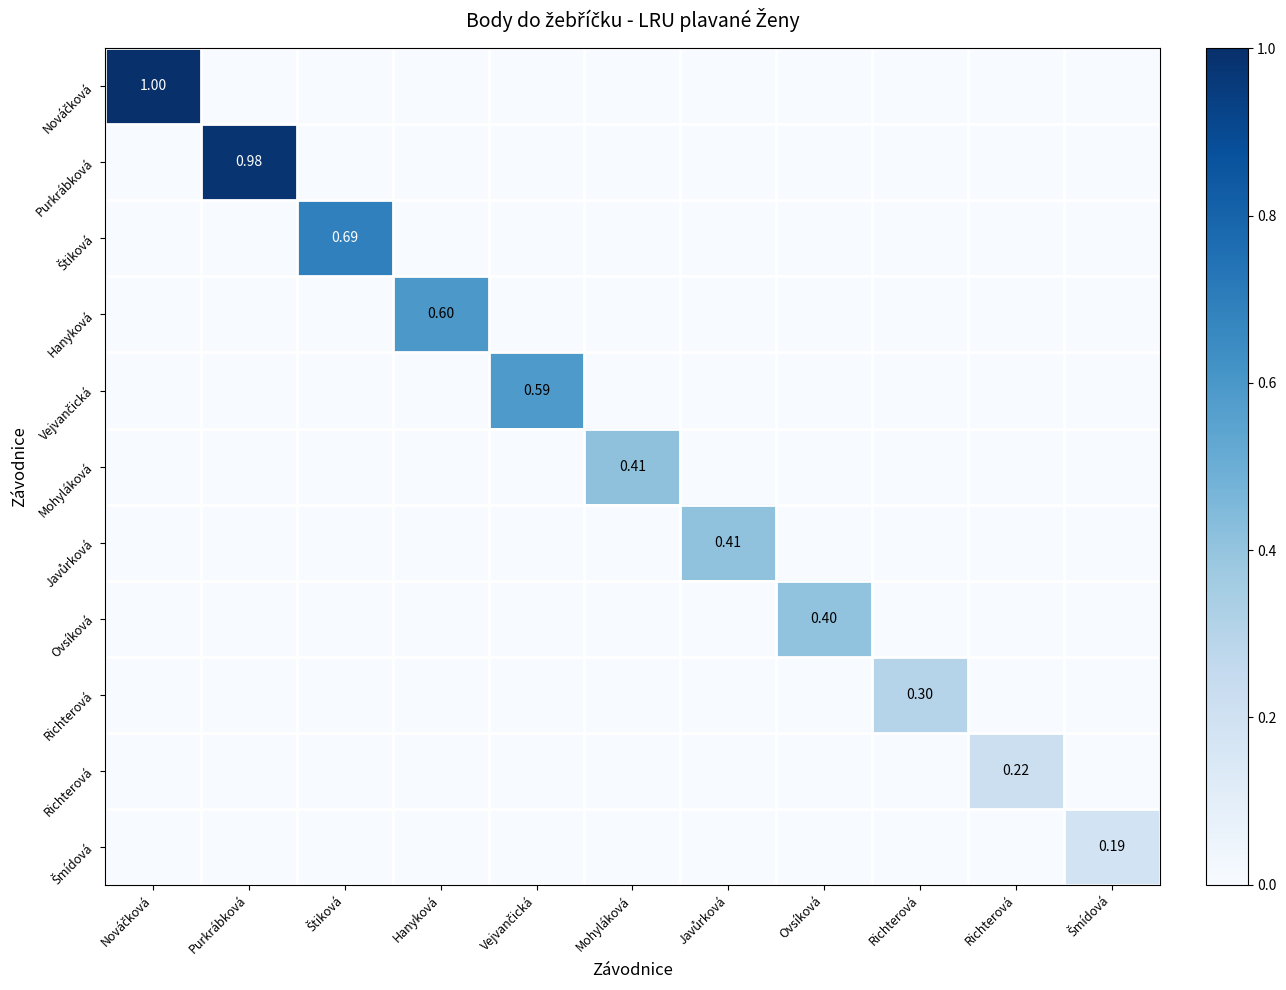

Which category has the highest value across all series?

Nováčková